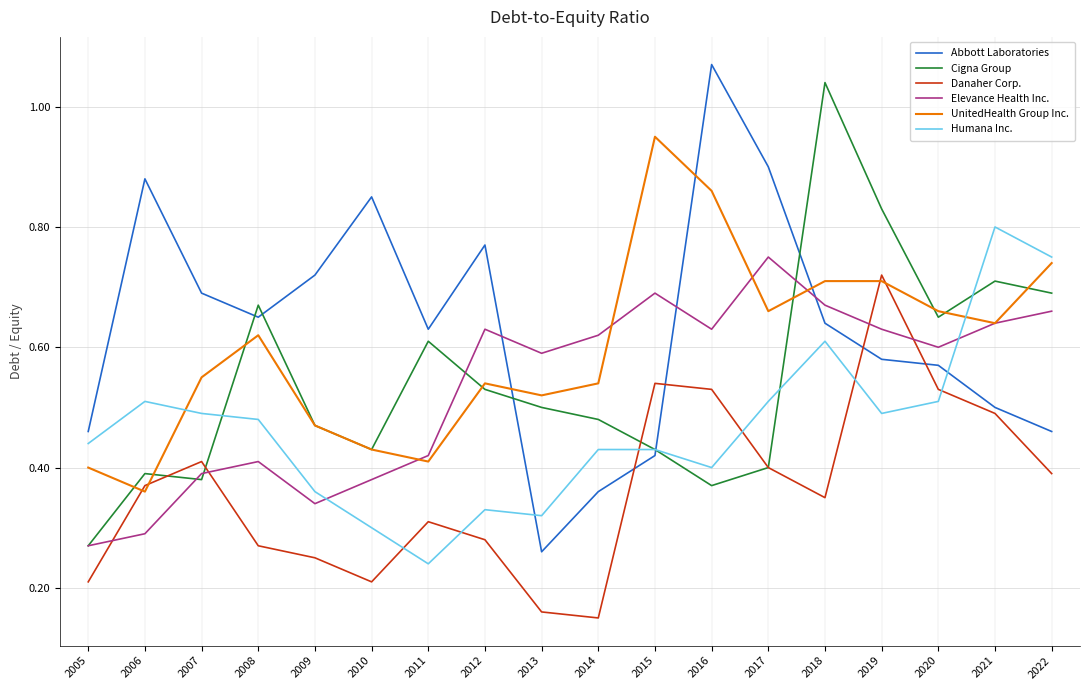

What is the total value across all series at 2006?

2.8